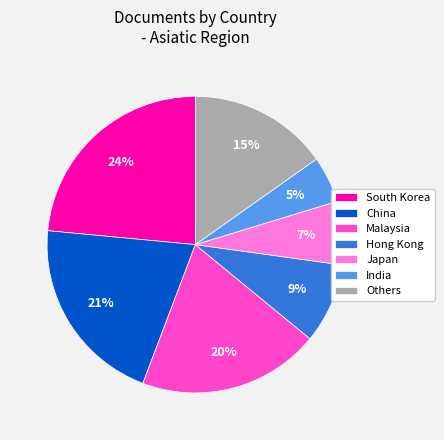

True or false: India accounts for 1% of the total.

False